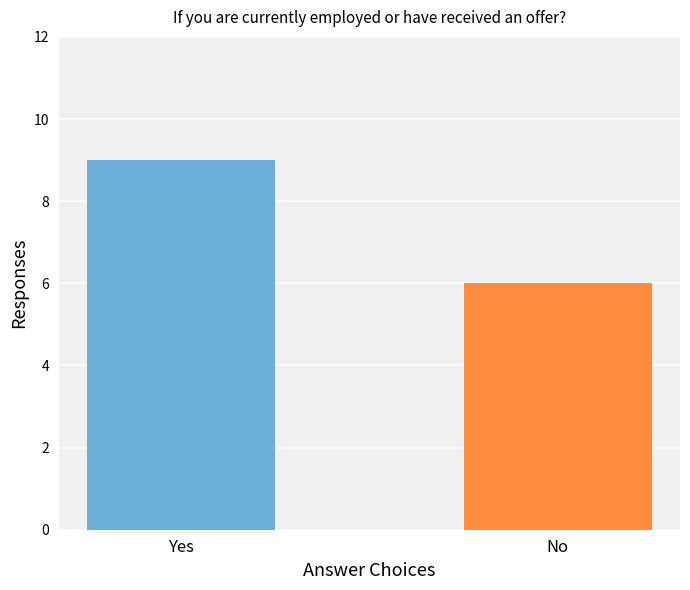

How many values are between 6 and 9?

2